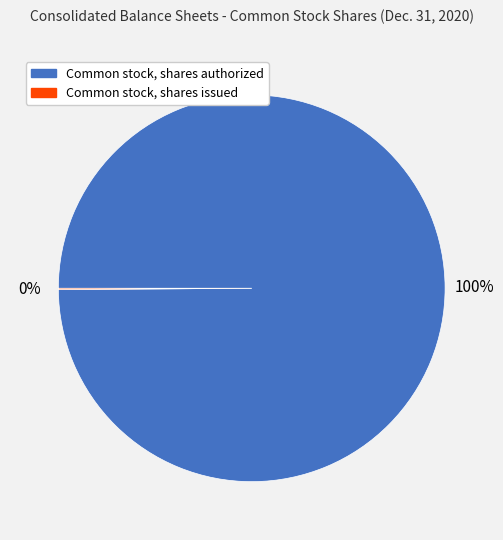

To the nearest percent, what is the average slice percentage?

50%